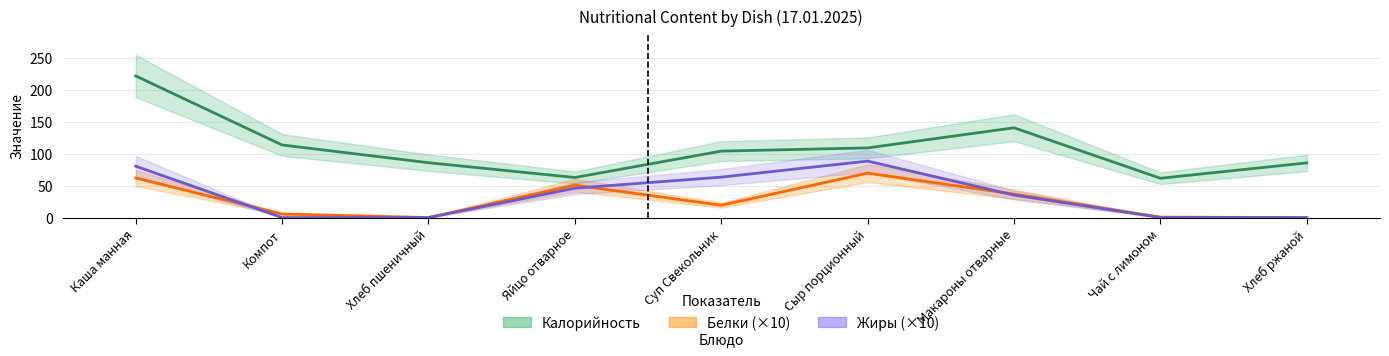

Which series has the largest total across all categories?

Калорийность